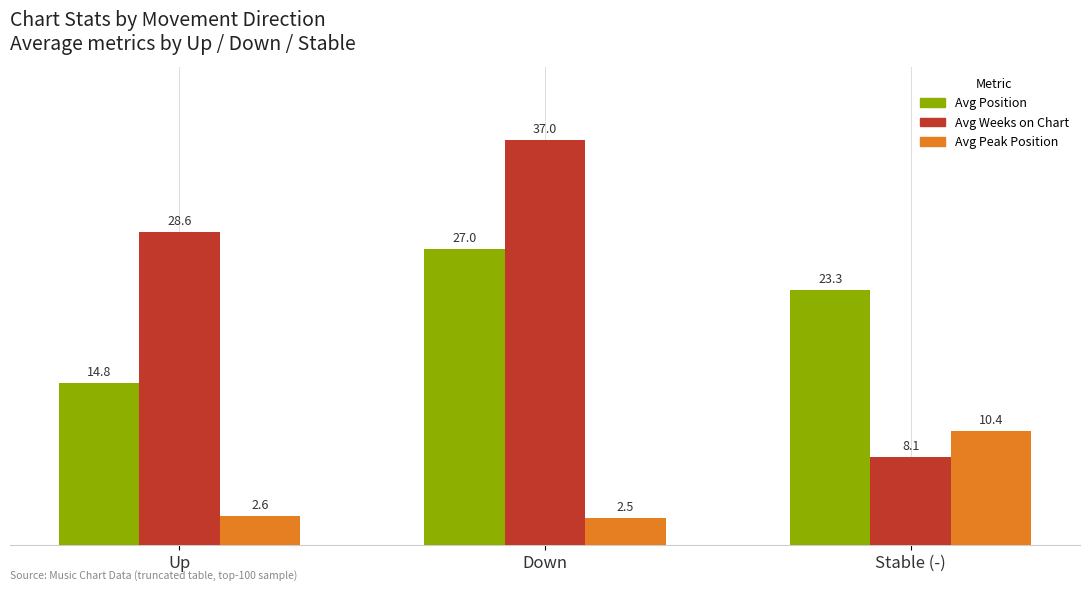

Rank the categories by Avg Weeks on Chart value from lowest to highest.

Stable (-), Up, Down